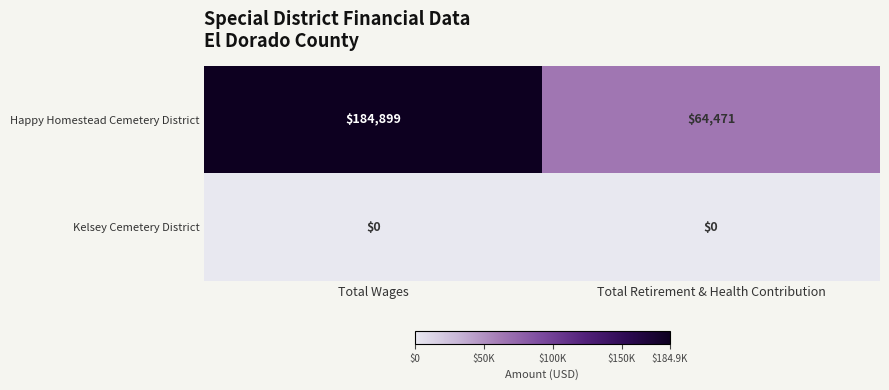

The Happy Homestead Cemetery District series shows 64471 at Total Retirement & Health Contribution. True or false?

True